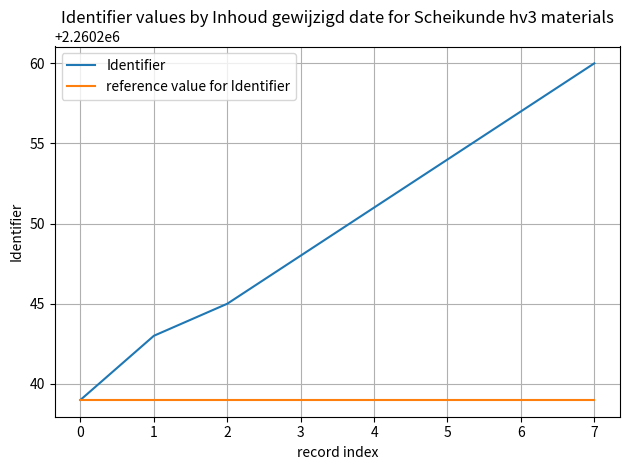

Rank the categories by Identifier value from highest to lowest.

7, 6, 5, 4, 3, 2, 1, 0